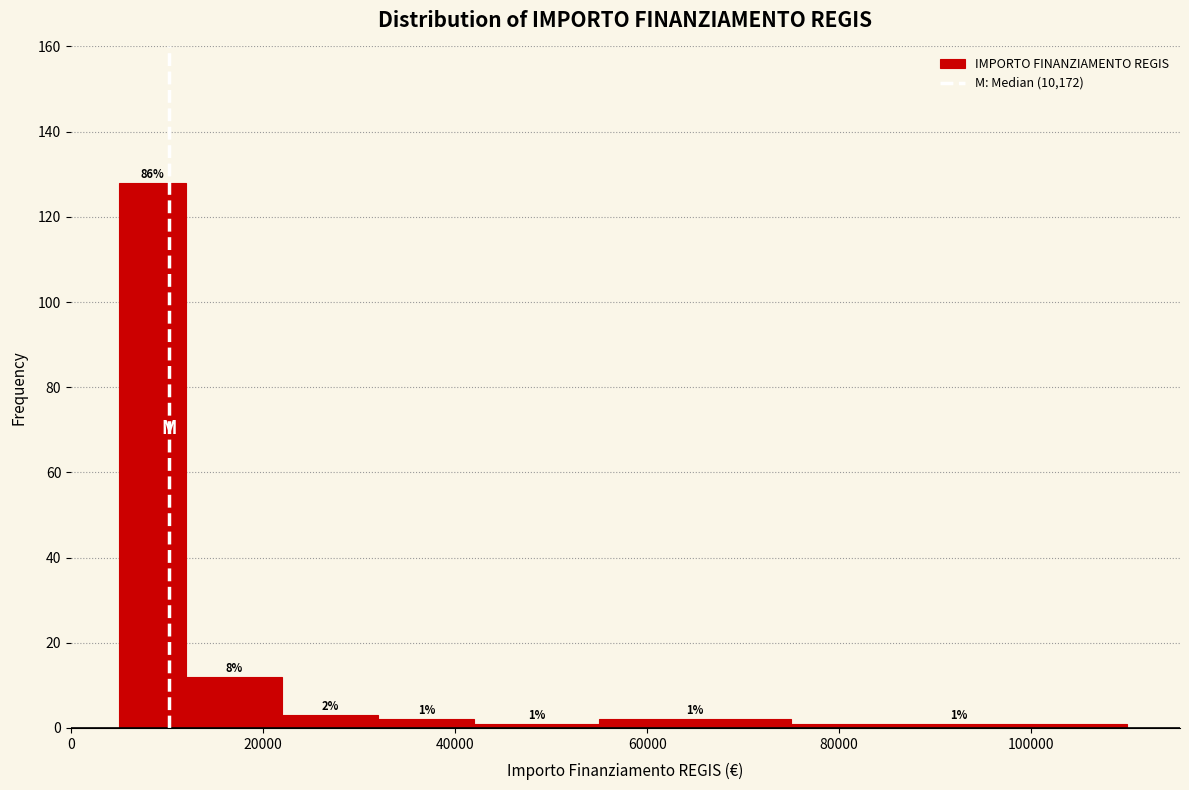

Around what value on the x-axis is the tallest bar? Give the approximate position of its centre, as read against the axis.

8000